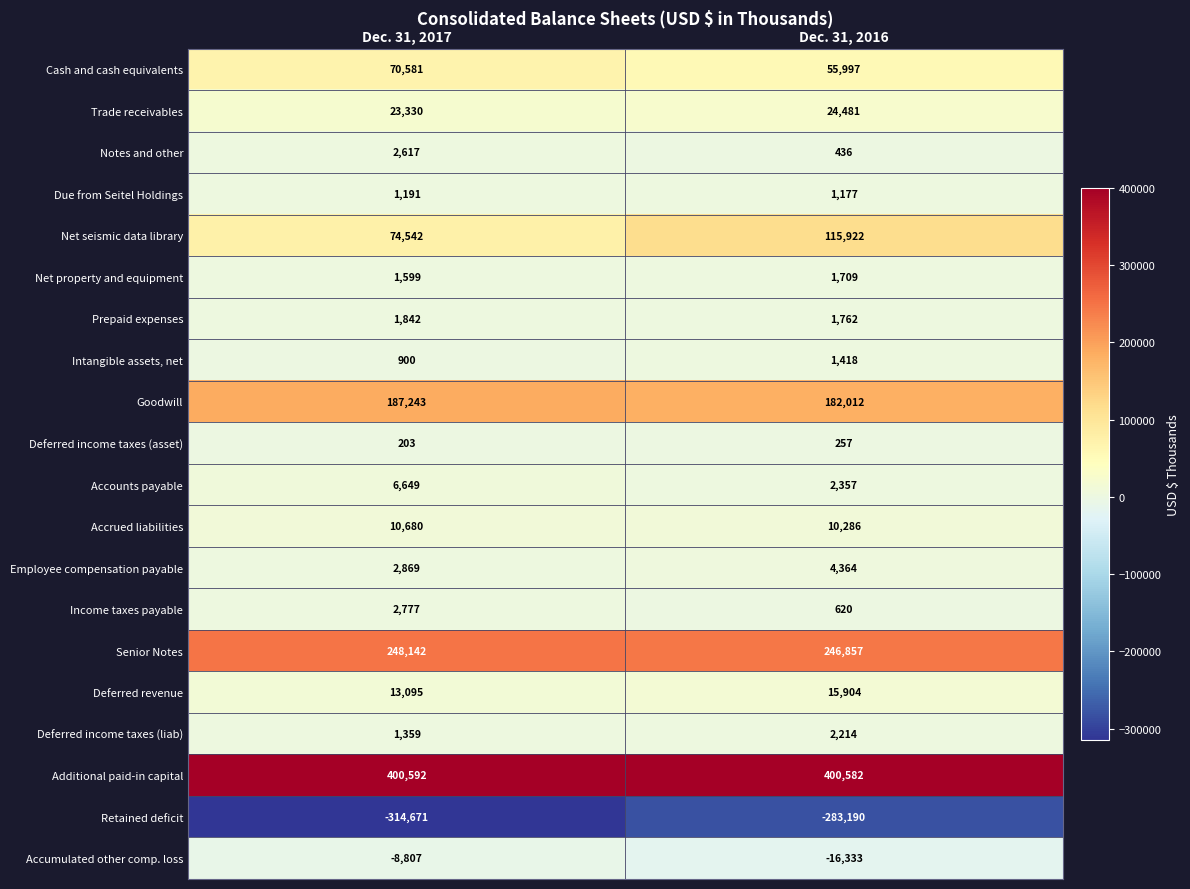

Which series changed the most between Dec. 31, 2017 and Dec. 31, 2016?

Net seismic data library